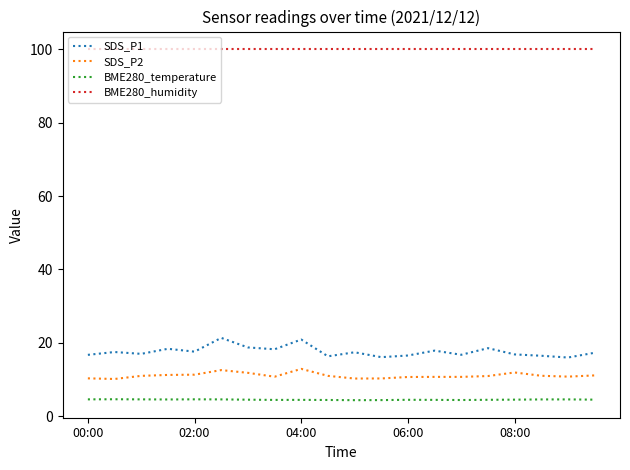

What are all the series names shown in the legend?

SDS_P1, SDS_P2, BME280_temperature, BME280_humidity